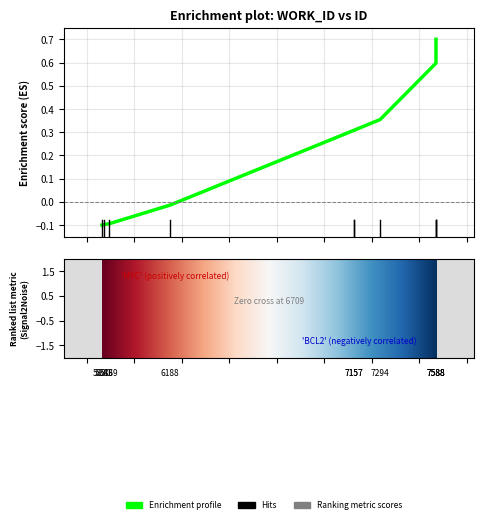

True or false: the data shows 0.4 at 7294.

True